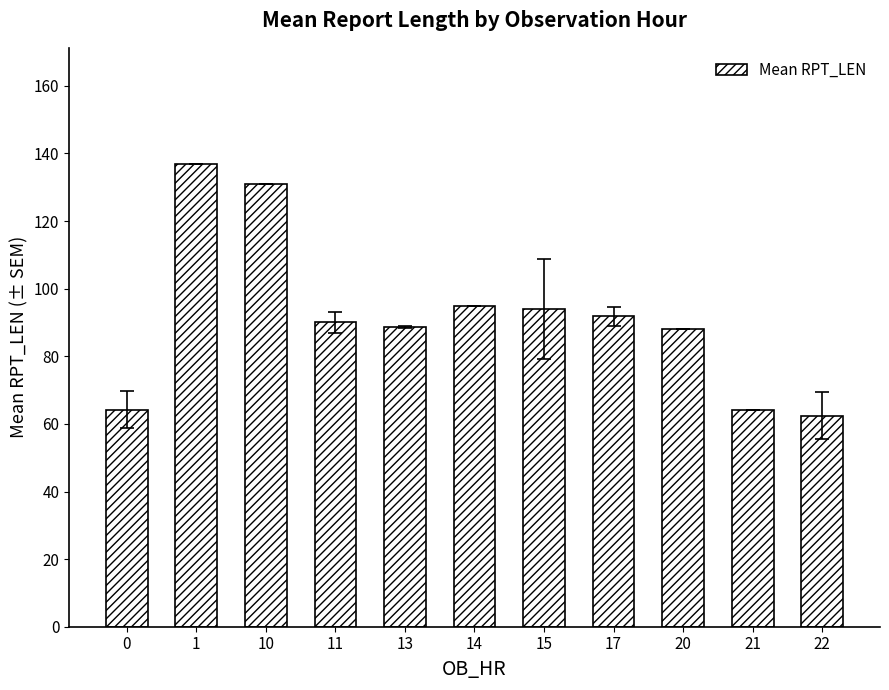

How many categories are shown in the chart?

11